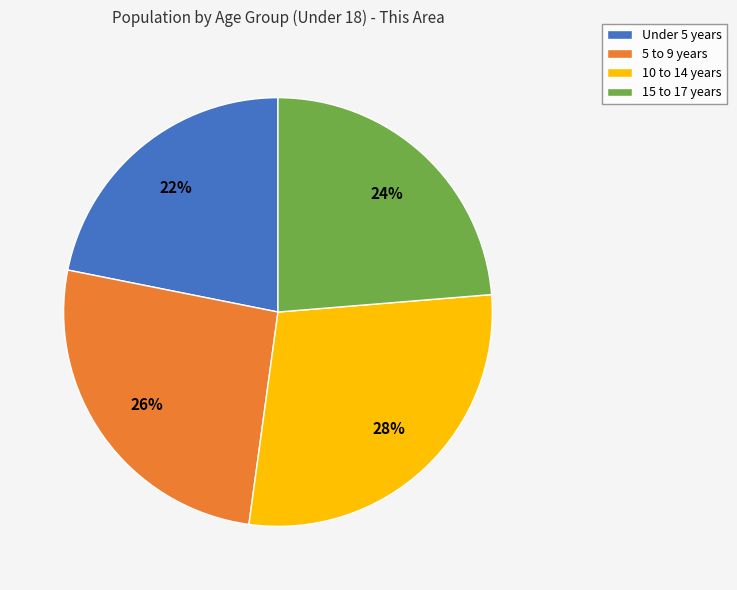

To the nearest percent, what is the combined percentage of 10 to 14 years and Under 5 years?

50%